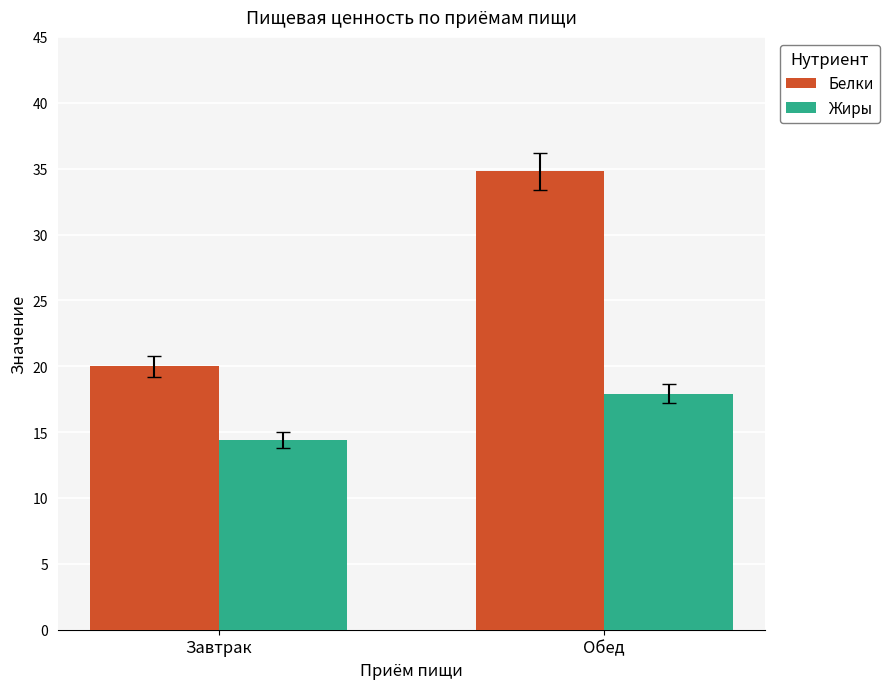

The value of Жиры at Обед is 10.8. True or false?

False